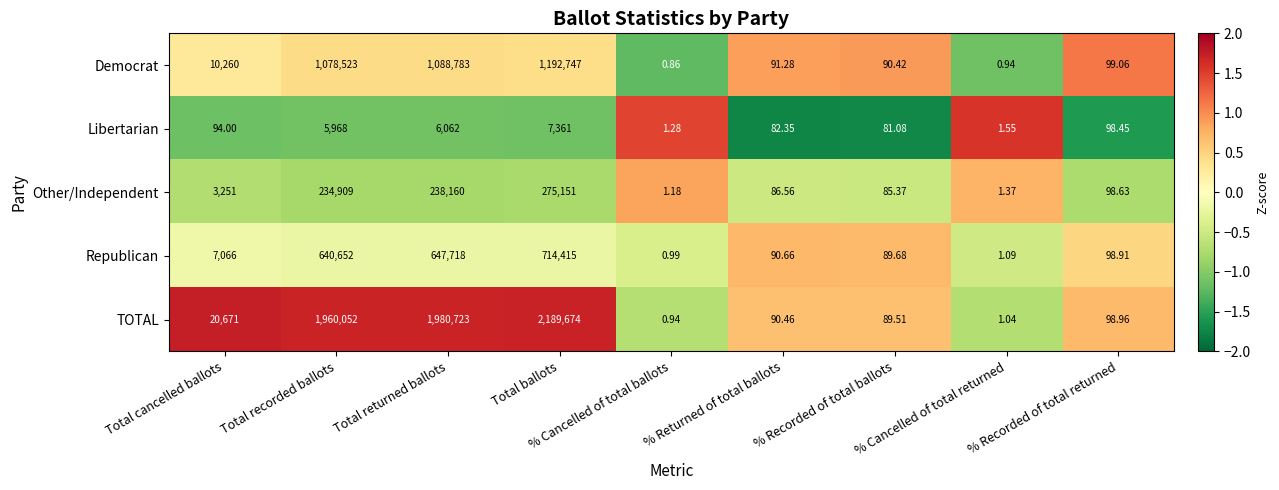

What is the greatest value displayed?

2189674.0